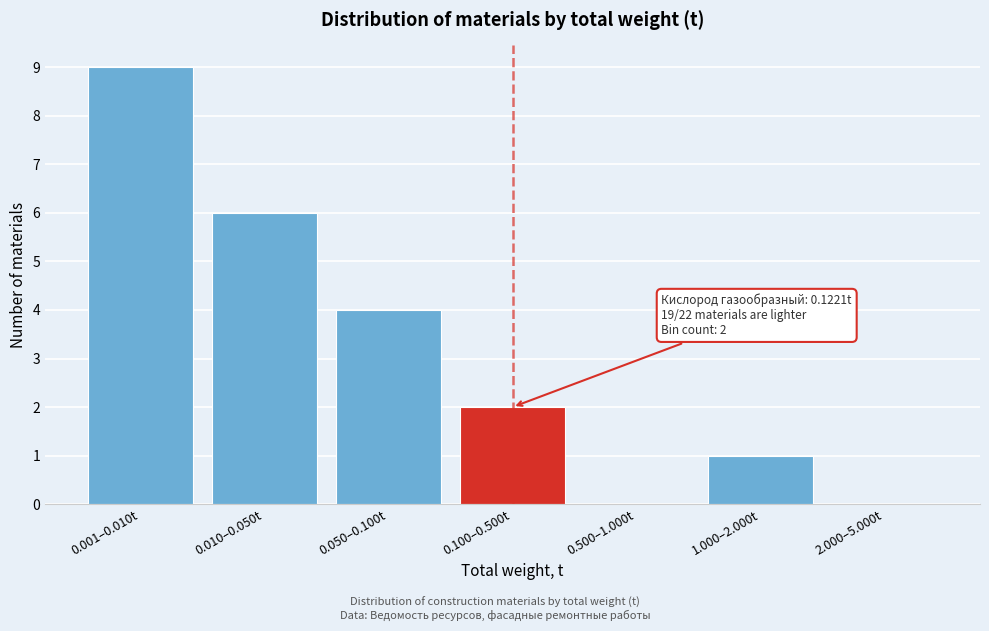

What is the greatest value displayed?

9